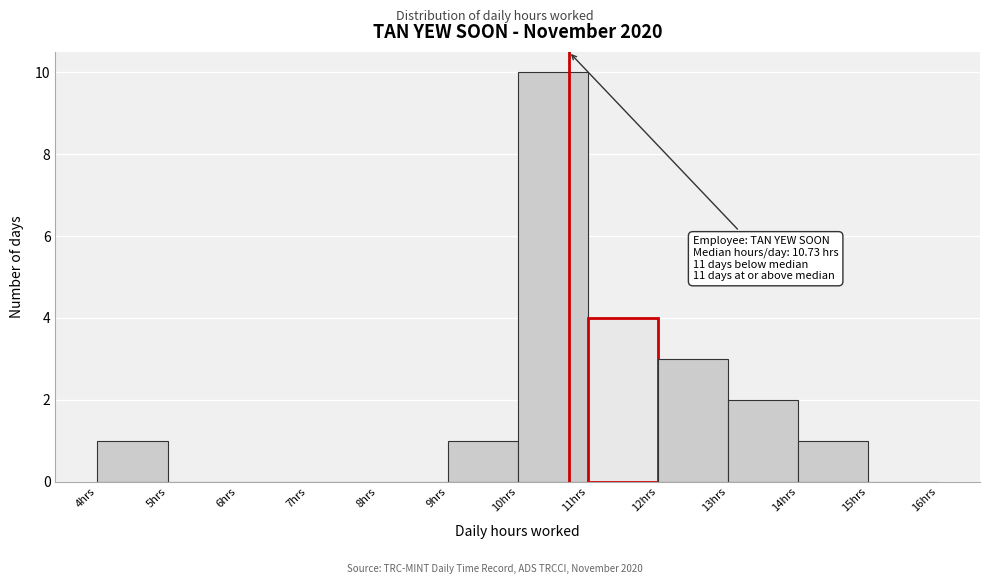

Over which range of the x-axis is the bar tallest?

10 to 11